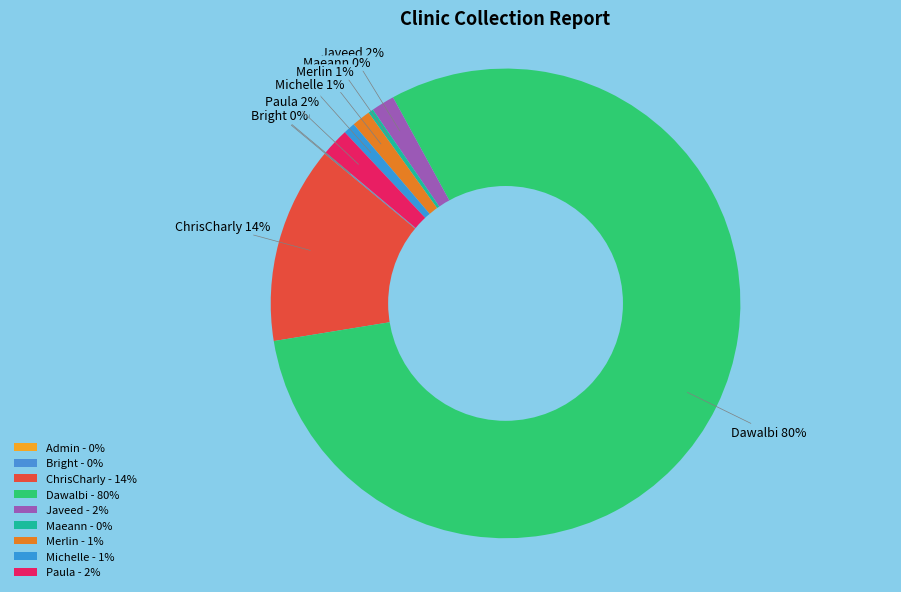

Is it true that Michelle is 1% of the pie?

True